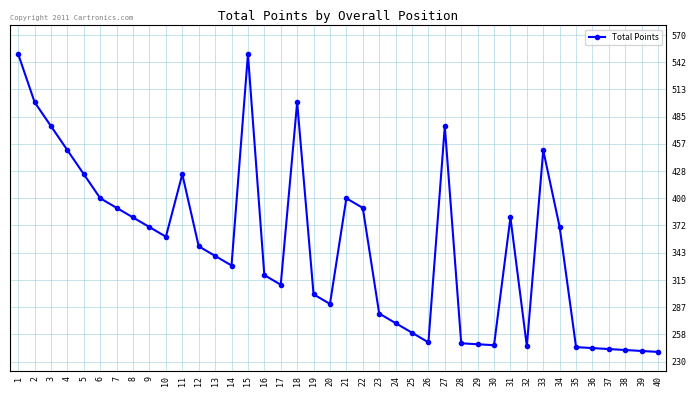

What is the minimum value shown in the chart?

240